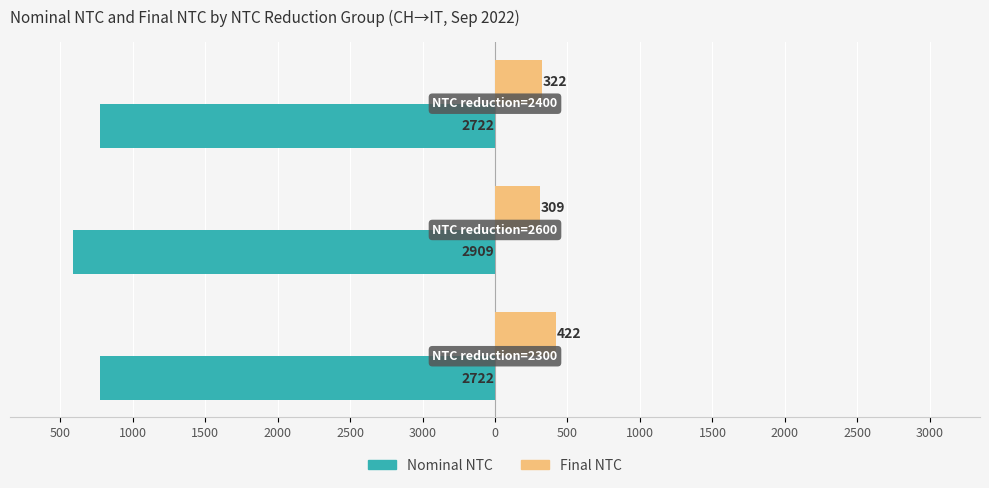

What are all the series names shown in the legend?

Nominal NTC, Final NTC